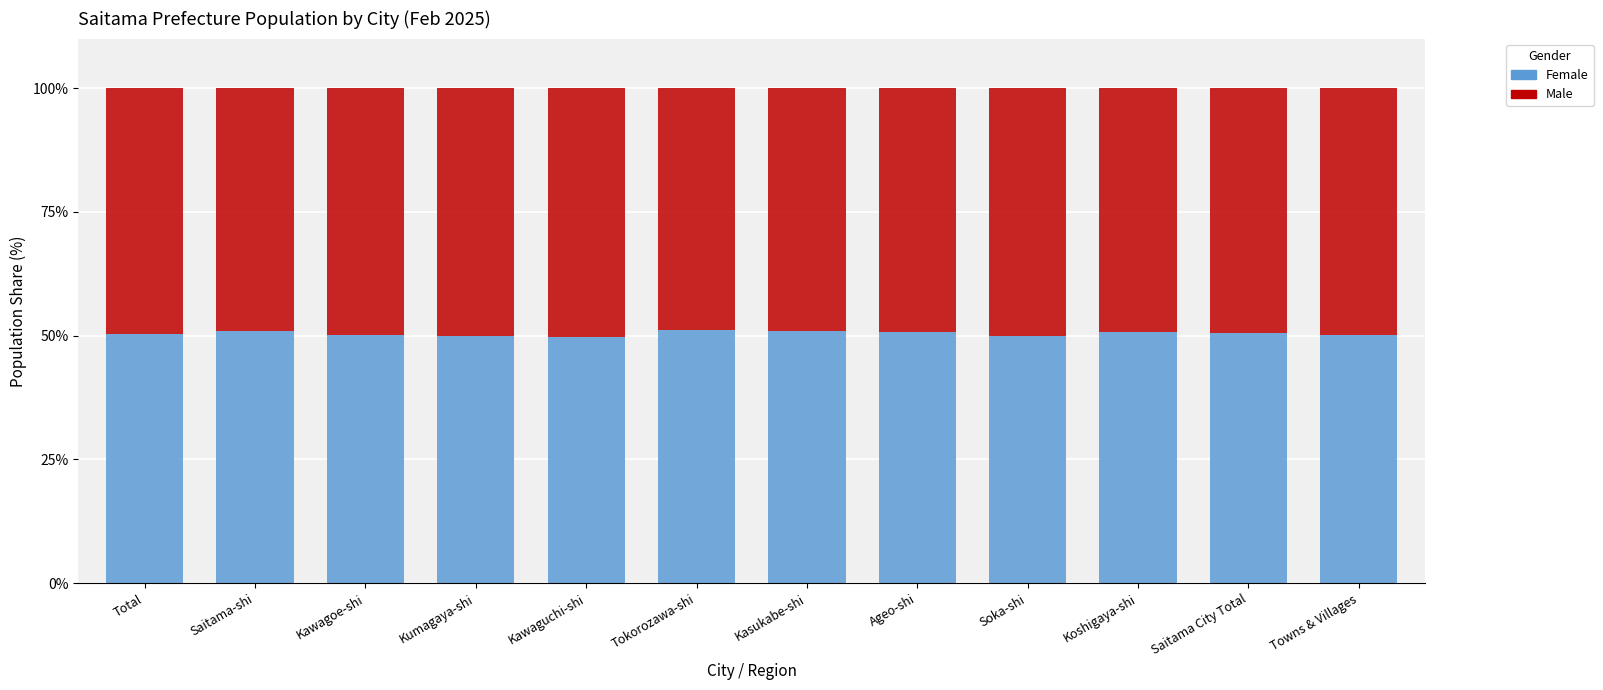

The value of Female at Ageo-shi is 85.0. True or false?

False